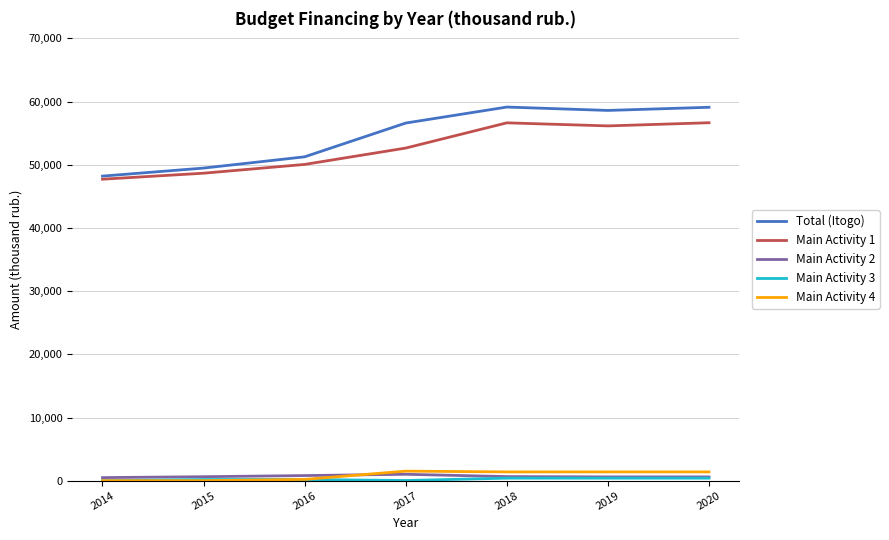

Between 2015 and 2018, which series saw the biggest shift?

Total (Itogo)